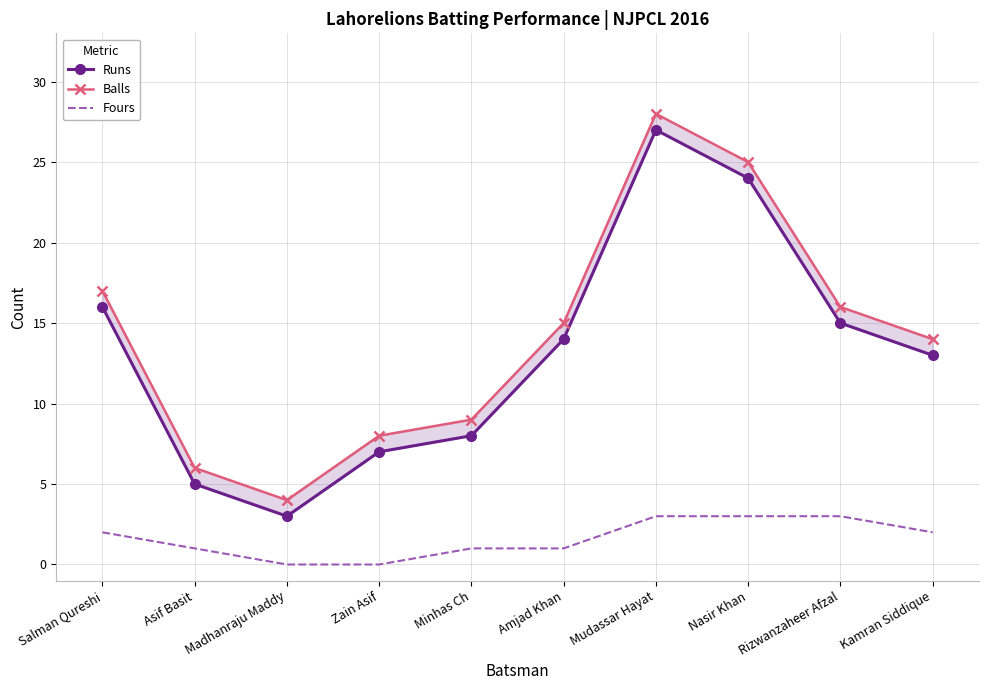

What is the label of the 3rd point from the left?

Madhanraju Maddy